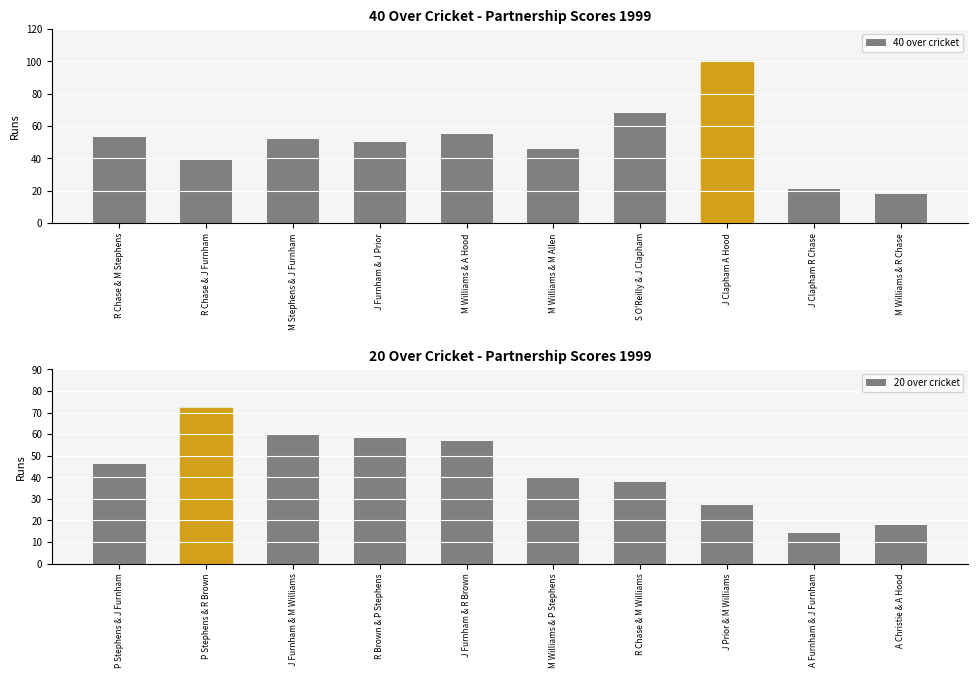

At which label does 40 over cricket reach its minimum?

M Williams & R Chase